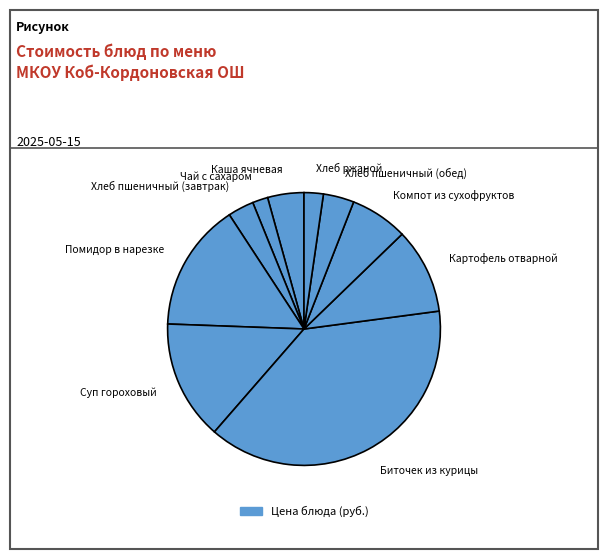

Which category has the biggest portion of the pie?

Биточек из курицы